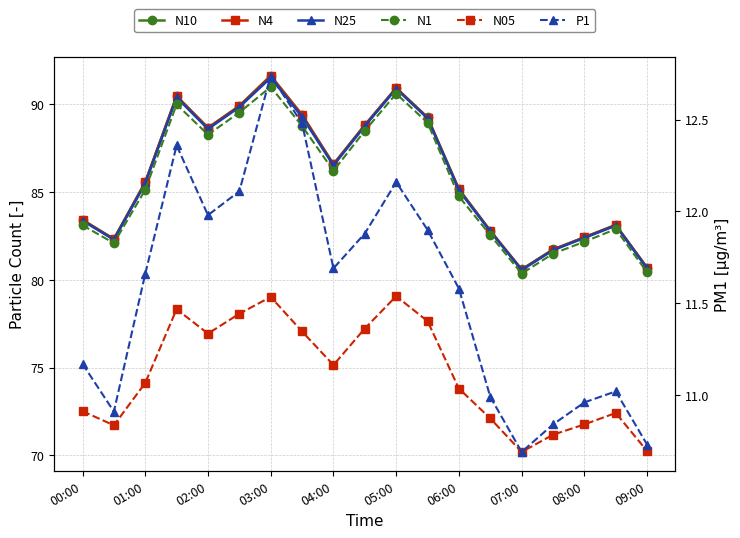

How many values in the N1 series exceed 85?

10